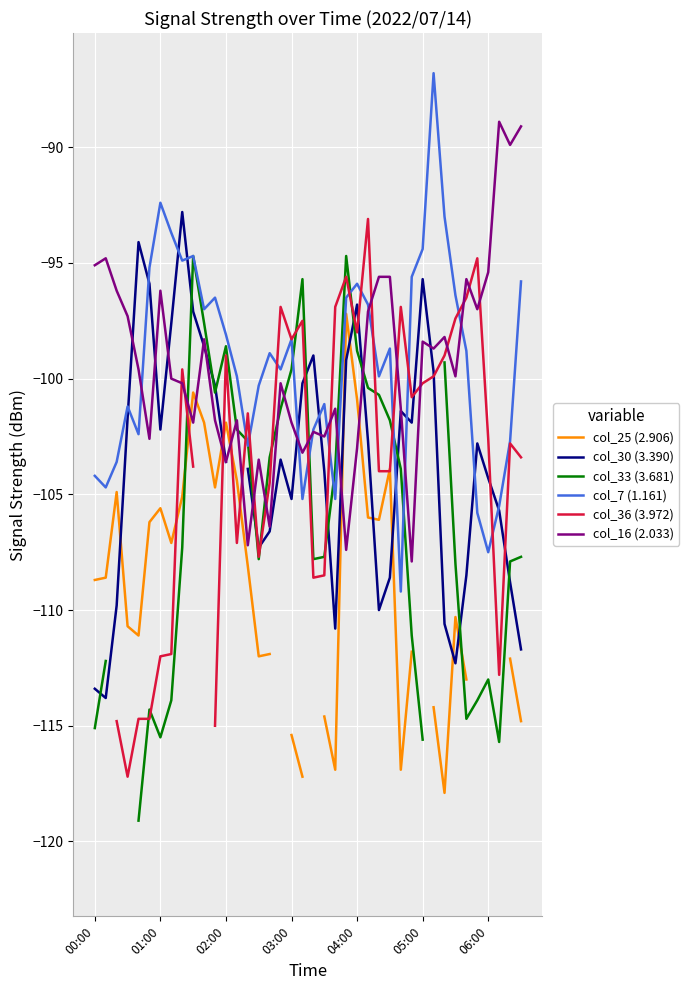

What is the average value of the col_7 (1.161) series?

-99.3